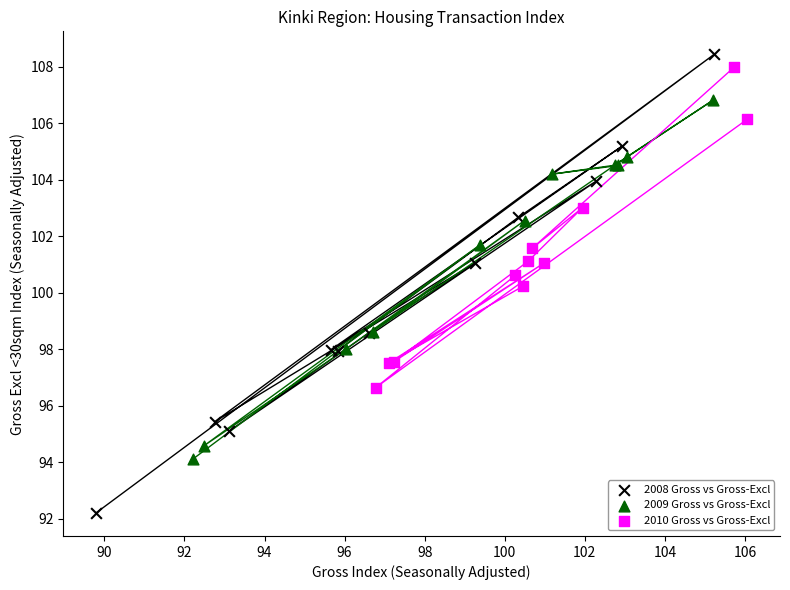

Which series reaches the minimum Y coordinate?

2008 Gross vs Gross-Excl